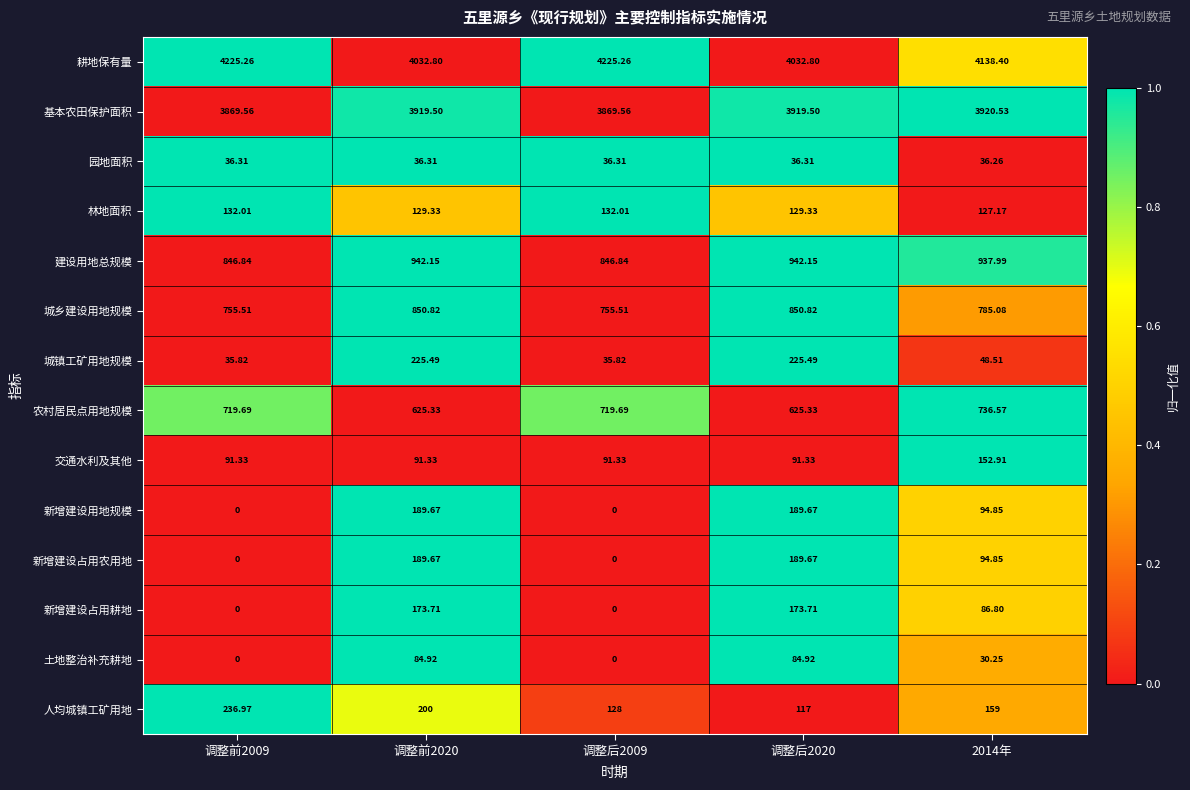

Which series has the widest spread of values?

耕地保有量